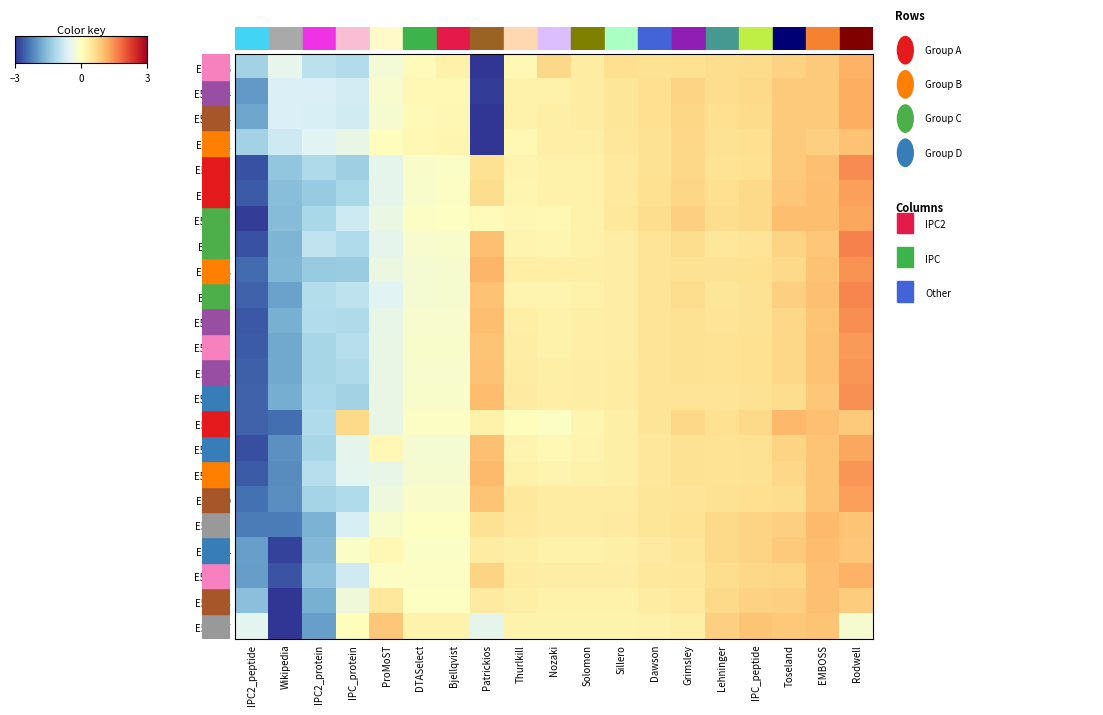

Reading left to right, list all the values displayed in this chart.

E5EQ85: IPC2_peptide=-1.3	Wikipedia=-0.5	IPC2_protein=-1.0	IPC_protein=-1.1	ProMoST=-0.3	DTASelect=0.1	Bjellqvist=0.3	Patrickios=-3.1	Thurlkill=0.1	Nozaki=0.7	Solomon=0.4	Sillero=0.6	Dawson=0.5	Grimsley=0.6	Lehninger=0.6	IPC_peptide=0.6	Toseland=0.8	EMBOSS=0.9	Rodwell=1.1
E5EQQ4: IPC2_peptide=-2.0	Wikipedia=-0.6	IPC2_protein=-0.6	IPC_protein=-0.7	ProMoST=-0.2	DTASelect=0.1	Bjellqvist=0.1	Patrickios=-2.9	Thurlkill=0.3	Nozaki=0.3	Solomon=0.4	Sillero=0.5	Dawson=0.6	Grimsley=0.7	Lehninger=0.6	IPC_peptide=0.7	Toseland=0.9	EMBOSS=0.9	Rodwell=1.2
E5EQN4: IPC2_peptide=-1.9	Wikipedia=-0.6	IPC2_protein=-0.7	IPC_protein=-0.8	ProMoST=-0.2	DTASelect=0.1	Bjellqvist=0.2	Patrickios=-3.0	Thurlkill=0.2	Nozaki=0.3	Solomon=0.4	Sillero=0.5	Dawson=0.6	Grimsley=0.7	Lehninger=0.6	IPC_peptide=0.7	Toseland=0.8	EMBOSS=0.8	Rodwell=1.2
E5EQF2: IPC2_peptide=-1.3	Wikipedia=-0.8	IPC2_protein=-0.5	IPC_protein=-0.4	ProMoST=0.0	DTASelect=0.1	Bjellqvist=0.2	Patrickios=-3.5	Thurlkill=0.1	Nozaki=0.3	Solomon=0.3	Sillero=0.5	Dawson=0.6	Grimsley=0.7	Lehninger=0.6	IPC_peptide=0.6	Toseland=0.8	EMBOSS=0.8	Rodwell=1.0
E5EQ48: IPC2_peptide=-2.7	Wikipedia=-1.5	IPC2_protein=-1.2	IPC_protein=-1.3	ProMoST=-0.5	DTASelect=-0.1	Bjellqvist=-0.1	Patrickios=0.6	Thurlkill=0.2	Nozaki=0.2	Solomon=0.3	Sillero=0.4	Dawson=0.6	Grimsley=0.7	Lehninger=0.5	IPC_peptide=0.6	Toseland=0.9	EMBOSS=1.0	Rodwell=1.5
E5EQL5: IPC2_peptide=-2.6	Wikipedia=-1.6	IPC2_protein=-1.4	IPC_protein=-1.2	ProMoST=-0.5	DTASelect=-0.1	Bjellqvist=-0.1	Patrickios=0.6	Thurlkill=0.2	Nozaki=0.2	Solomon=0.3	Sillero=0.4	Dawson=0.6	Grimsley=0.7	Lehninger=0.6	IPC_peptide=0.7	Toseland=0.9	EMBOSS=1.0	Rodwell=1.3
E5EQD5: IPC2_peptide=-2.9	Wikipedia=-1.6	IPC2_protein=-1.2	IPC_protein=-0.8	ProMoST=-0.4	DTASelect=-0.1	Bjellqvist=-0.0	Patrickios=0.1	Thurlkill=0.2	Nozaki=0.1	Solomon=0.3	Sillero=0.4	Dawson=0.6	Grimsley=0.8	Lehninger=0.6	IPC_peptide=0.7	Toseland=1.0	EMBOSS=1.0	Rodwell=1.2
E5EQI8: IPC2_peptide=-2.7	Wikipedia=-1.7	IPC2_protein=-1.0	IPC_protein=-1.1	ProMoST=-0.5	DTASelect=-0.2	Bjellqvist=-0.1	Patrickios=1.0	Thurlkill=0.2	Nozaki=0.2	Solomon=0.3	Sillero=0.3	Dawson=0.5	Grimsley=0.6	Lehninger=0.5	IPC_peptide=0.5	Toseland=0.7	EMBOSS=0.9	Rodwell=1.6
E5EQ93: IPC2_peptide=-2.5	Wikipedia=-1.6	IPC2_protein=-1.4	IPC_protein=-1.4	ProMoST=-0.4	DTASelect=-0.2	Bjellqvist=-0.2	Patrickios=1.1	Thurlkill=0.3	Nozaki=0.3	Solomon=0.3	Sillero=0.3	Dawson=0.5	Grimsley=0.5	Lehninger=0.5	IPC_peptide=0.6	Toseland=0.7	EMBOSS=1.0	Rodwell=1.4
E5EQI5: IPC2_peptide=-2.6	Wikipedia=-1.9	IPC2_protein=-1.1	IPC_protein=-1.0	ProMoST=-0.5	DTASelect=-0.2	Bjellqvist=-0.2	Patrickios=0.9	Thurlkill=0.2	Nozaki=0.2	Solomon=0.3	Sillero=0.3	Dawson=0.5	Grimsley=0.6	Lehninger=0.5	IPC_peptide=0.5	Toseland=0.8	EMBOSS=1.0	Rodwell=1.6
E5EQG8: IPC2_peptide=-2.7	Wikipedia=-1.8	IPC2_protein=-1.1	IPC_protein=-1.2	ProMoST=-0.4	DTASelect=-0.1	Bjellqvist=-0.1	Patrickios=1.0	Thurlkill=0.3	Nozaki=0.2	Solomon=0.3	Sillero=0.3	Dawson=0.5	Grimsley=0.5	Lehninger=0.5	IPC_peptide=0.5	Toseland=0.7	EMBOSS=0.9	Rodwell=1.5
E5EQN3: IPC2_peptide=-2.6	Wikipedia=-1.8	IPC2_protein=-1.2	IPC_protein=-1.1	ProMoST=-0.4	DTASelect=-0.1	Bjellqvist=-0.1	Patrickios=0.9	Thurlkill=0.4	Nozaki=0.3	Solomon=0.3	Sillero=0.4	Dawson=0.5	Grimsley=0.6	Lehninger=0.5	IPC_peptide=0.6	Toseland=0.7	EMBOSS=1.0	Rodwell=1.4
E5EQK3: IPC2_peptide=-2.6	Wikipedia=-1.8	IPC2_protein=-1.2	IPC_protein=-1.2	ProMoST=-0.4	DTASelect=-0.1	Bjellqvist=-0.1	Patrickios=0.9	Thurlkill=0.4	Nozaki=0.3	Solomon=0.3	Sillero=0.4	Dawson=0.5	Grimsley=0.5	Lehninger=0.5	IPC_peptide=0.6	Toseland=0.7	EMBOSS=0.9	Rodwell=1.4
E5EQG1: IPC2_peptide=-2.6	Wikipedia=-1.8	IPC2_protein=-1.2	IPC_protein=-1.3	ProMoST=-0.4	DTASelect=-0.1	Bjellqvist=-0.1	Patrickios=1.0	Thurlkill=0.4	Nozaki=0.3	Solomon=0.3	Sillero=0.4	Dawson=0.5	Grimsley=0.5	Lehninger=0.5	IPC_peptide=0.6	Toseland=0.6	EMBOSS=0.9	Rodwell=1.5
E5EQ84: IPC2_peptide=-2.6	Wikipedia=-2.5	IPC2_protein=-1.1	IPC_protein=0.7	ProMoST=-0.4	DTASelect=-0.1	Bjellqvist=-0.1	Patrickios=0.3	Thurlkill=0.0	Nozaki=-0.1	Solomon=0.2	Sillero=0.3	Dawson=0.5	Grimsley=0.7	Lehninger=0.6	IPC_peptide=0.7	Toseland=1.1	EMBOSS=1.0	Rodwell=0.9
E5EQD3: IPC2_peptide=-2.8	Wikipedia=-2.1	IPC2_protein=-1.2	IPC_protein=-0.5	ProMoST=0.1	DTASelect=-0.2	Bjellqvist=-0.2	Patrickios=1.0	Thurlkill=0.2	Nozaki=0.1	Solomon=0.2	Sillero=0.3	Dawson=0.4	Grimsley=0.6	Lehninger=0.5	IPC_peptide=0.6	Toseland=0.7	EMBOSS=0.9	Rodwell=1.3
E5EQG3: IPC2_peptide=-2.6	Wikipedia=-2.1	IPC2_protein=-1.1	IPC_protein=-0.5	ProMoST=-0.4	DTASelect=-0.2	Bjellqvist=-0.2	Patrickios=1.1	Thurlkill=0.3	Nozaki=0.2	Solomon=0.2	Sillero=0.3	Dawson=0.4	Grimsley=0.5	Lehninger=0.5	IPC_peptide=0.5	Toseland=0.7	EMBOSS=0.9	Rodwell=1.4
E5EQ49: IPC2_peptide=-2.4	Wikipedia=-2.1	IPC2_protein=-1.3	IPC_protein=-1.1	ProMoST=-0.3	DTASelect=-0.1	Bjellqvist=-0.1	Patrickios=0.9	Thurlkill=0.4	Nozaki=0.4	Solomon=0.4	Sillero=0.4	Dawson=0.5	Grimsley=0.5	Lehninger=0.5	IPC_peptide=0.6	Toseland=0.6	EMBOSS=0.9	Rodwell=1.3
E5EQE8: IPC2_peptide=-2.3	Wikipedia=-2.3	IPC2_protein=-1.7	IPC_protein=-0.7	ProMoST=-0.1	DTASelect=-0.0	Bjellqvist=-0.0	Patrickios=0.5	Thurlkill=0.4	Nozaki=0.4	Solomon=0.4	Sillero=0.4	Dawson=0.5	Grimsley=0.5	Lehninger=0.7	IPC_peptide=0.7	Toseland=0.8	EMBOSS=1.1	Rodwell=0.9
E5EQF4: IPC2_peptide=-1.9	Wikipedia=-2.9	IPC2_protein=-1.6	IPC_protein=-0.1	ProMoST=0.1	DTASelect=-0.1	Bjellqvist=-0.1	Patrickios=0.4	Thurlkill=0.3	Nozaki=0.2	Solomon=0.3	Sillero=0.3	Dawson=0.4	Grimsley=0.5	Lehninger=0.7	IPC_peptide=0.7	Toseland=0.8	EMBOSS=1.0	Rodwell=0.9
E5EQN1: IPC2_peptide=-2.0	Wikipedia=-2.7	IPC2_protein=-1.5	IPC_protein=-0.8	ProMoST=-0.1	DTASelect=-0.0	Bjellqvist=-0.0	Patrickios=0.7	Thurlkill=0.4	Nozaki=0.3	Solomon=0.3	Sillero=0.3	Dawson=0.4	Grimsley=0.5	Lehninger=0.6	IPC_peptide=0.7	Toseland=0.7	EMBOSS=1.0	Rodwell=1.1
E5EQP8: IPC2_peptide=-1.5	Wikipedia=-3.1	IPC2_protein=-1.7	IPC_protein=-0.3	ProMoST=0.4	DTASelect=-0.0	Bjellqvist=-0.0	Patrickios=0.4	Thurlkill=0.3	Nozaki=0.3	Solomon=0.3	Sillero=0.3	Dawson=0.4	Grimsley=0.4	Lehninger=0.7	IPC_peptide=0.8	Toseland=0.8	EMBOSS=1.0	Rodwell=0.8
E5EQR7: IPC2_peptide=-0.5	Wikipedia=-3.2	IPC2_protein=-1.9	IPC_protein=0.0	ProMoST=0.9	DTASelect=0.2	Bjellqvist=0.2	Patrickios=-0.5	Thurlkill=0.2	Nozaki=0.2	Solomon=0.2	Sillero=0.2	Dawson=0.2	Grimsley=0.3	Lehninger=0.8	IPC_peptide=0.9	Toseland=0.9	EMBOSS=0.9	Rodwell=-0.2